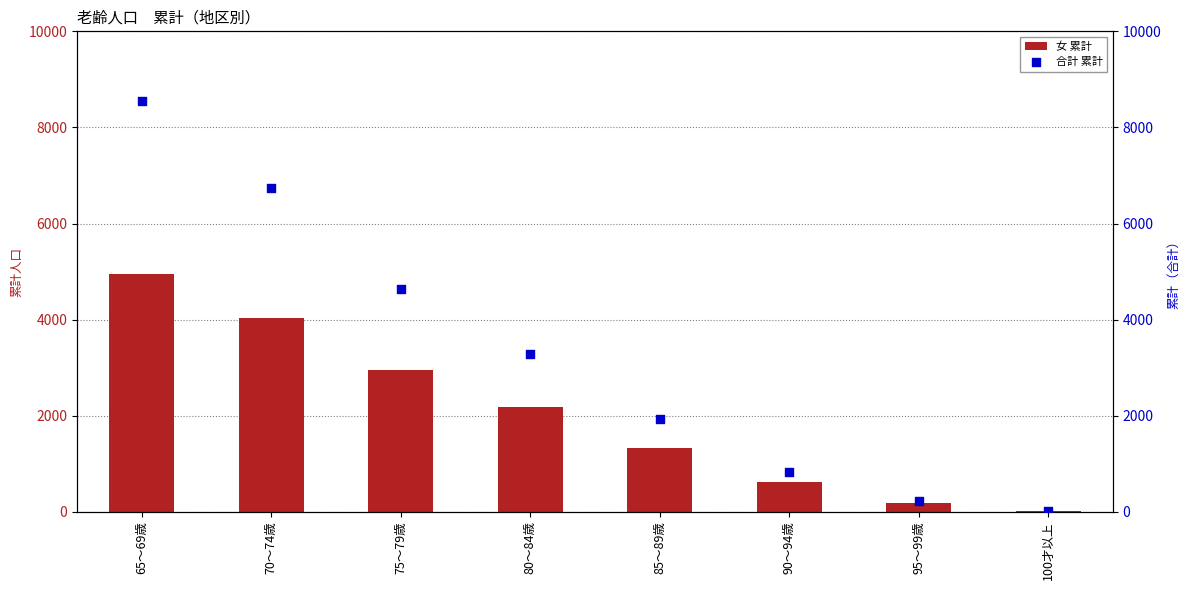

Is the value of 合計 累計 at 95～99歳 greater than the value of 女 累計 at 70～74歳?

No